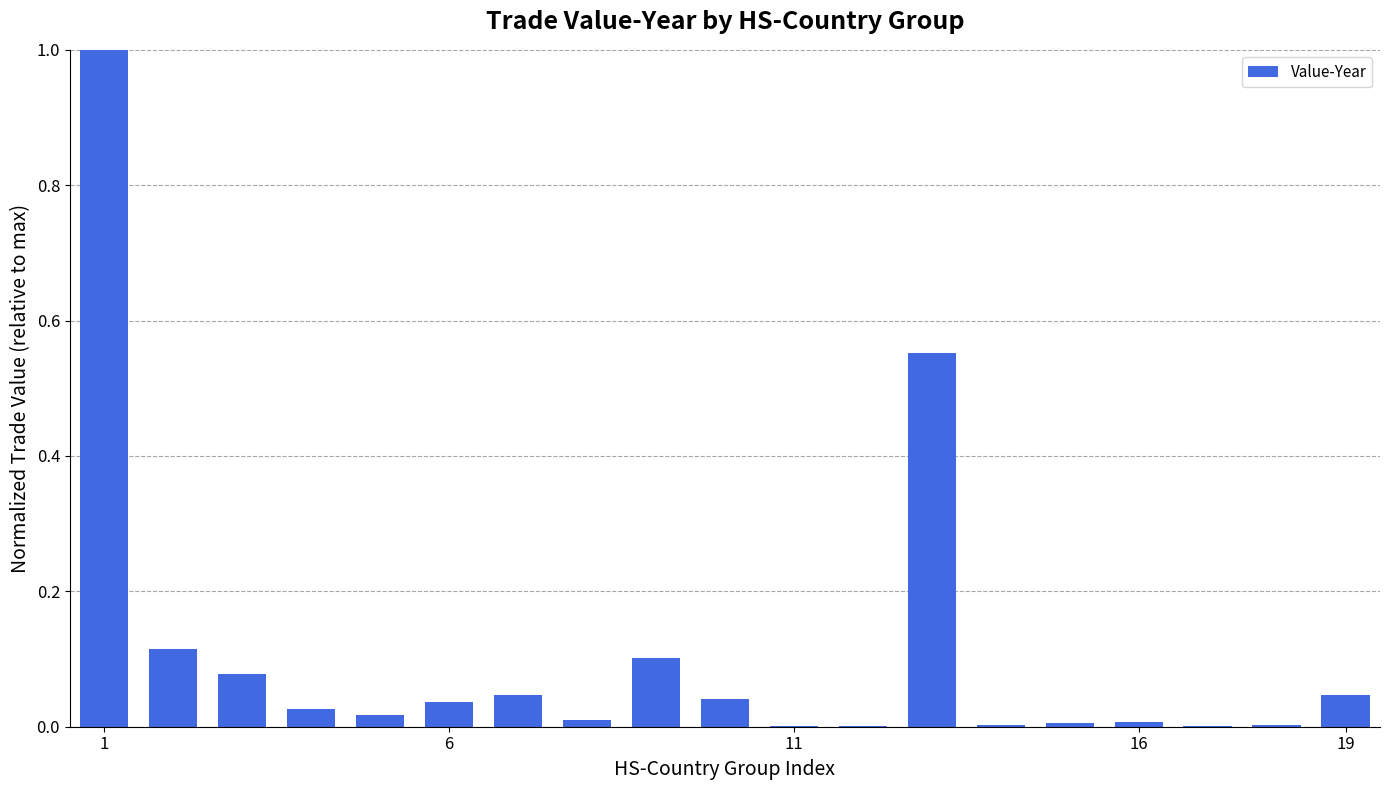

What is the greatest value displayed?

1.0